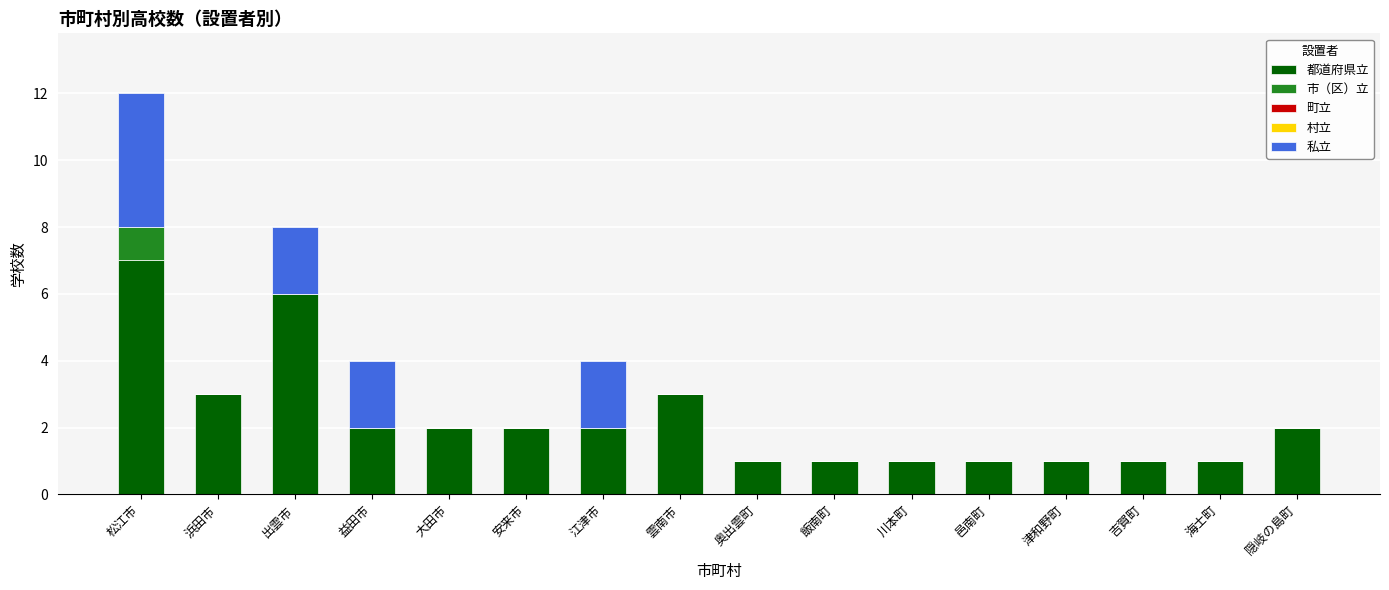

Is it true that 都道府県立 equals 3 at 浜田市?

True